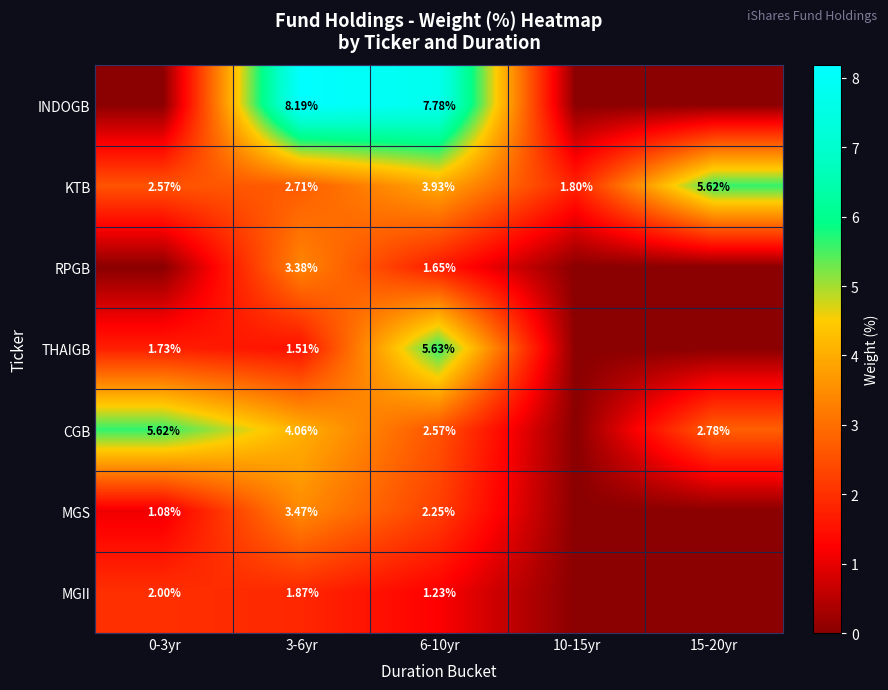

At 6-10yr, list the series in order from largest to smallest.

INDOGB, THAIGB, KTB, CGB, MGS, RPGB, MGII